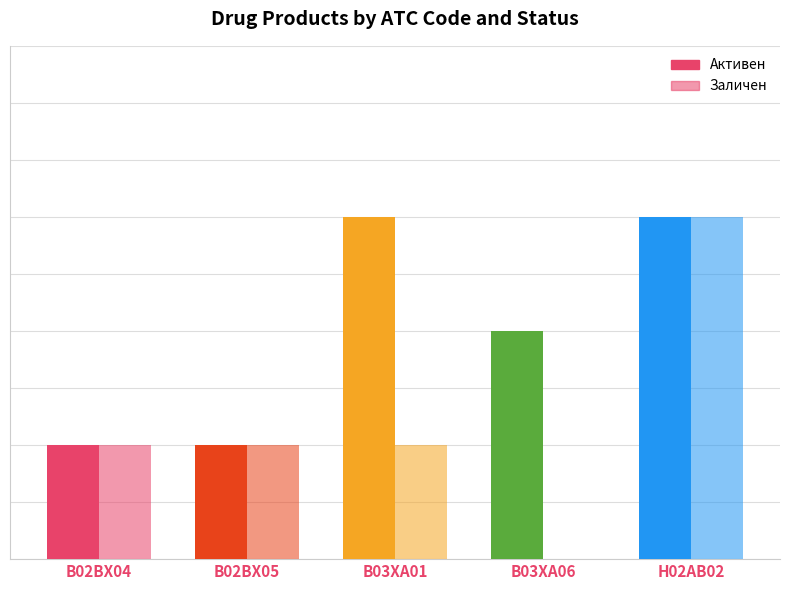

List the series in order of their overall mean, lowest first.

Заличен, Активен